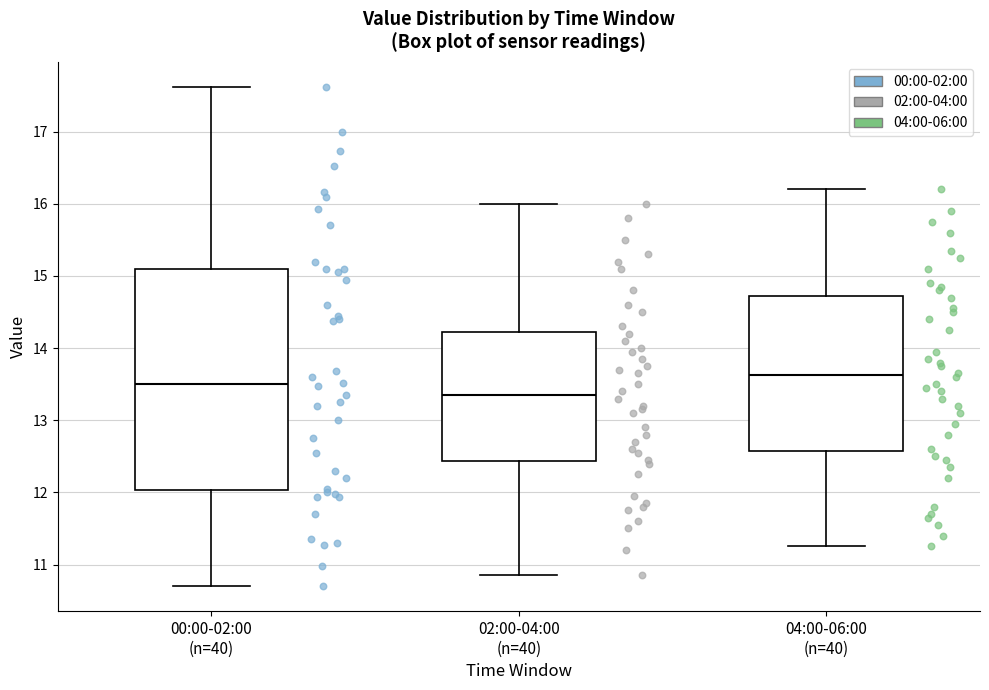

Which box has the highest median line?

04:00-06:00 (n=40)